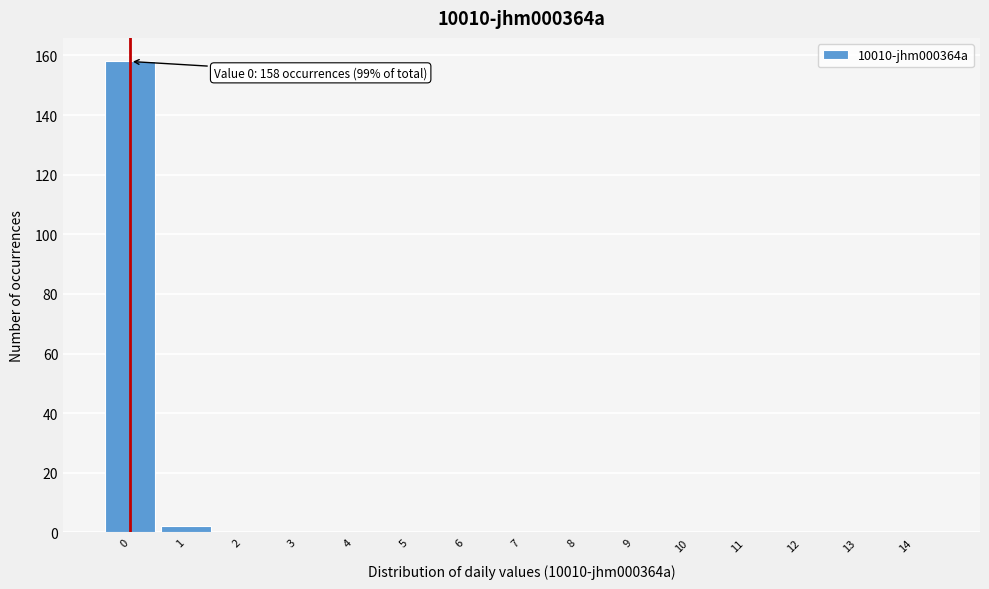

Reading right to left, list all the values displayed in this chart.

14=0	13=0	12=0	11=0	10=0	9=0	8=0	7=0	6=0	5=0	4=0	3=0	2=0	1=2	0=158